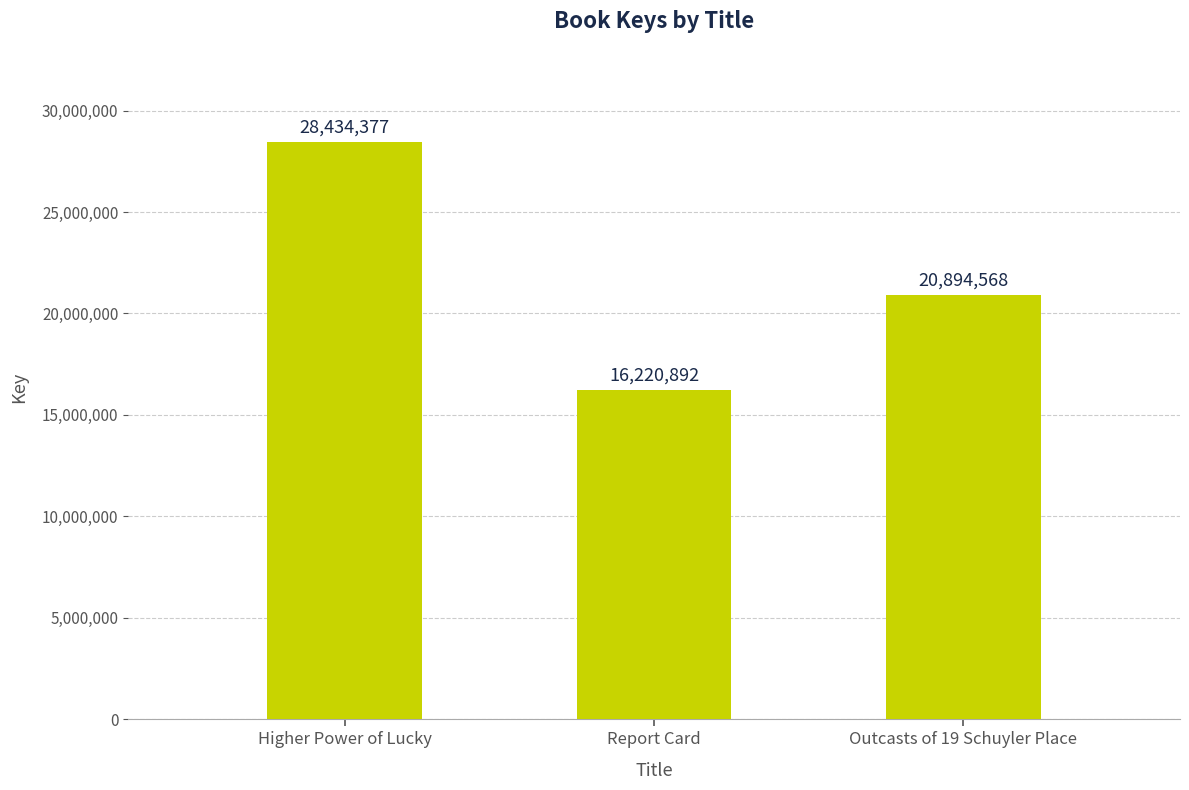

Which has a higher value, Higher Power of Lucky or Outcasts of 19 Schuyler Place?

Higher Power of Lucky